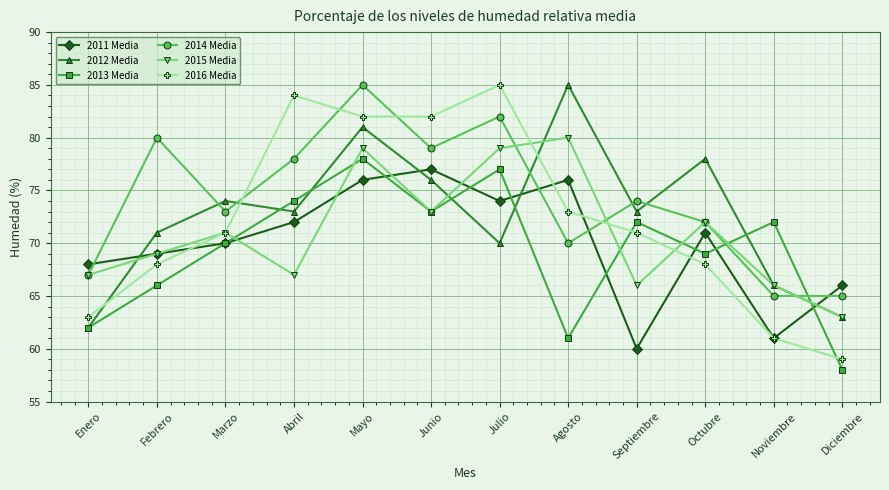

At which category does 2016 Media reach its first local peak?

Abril